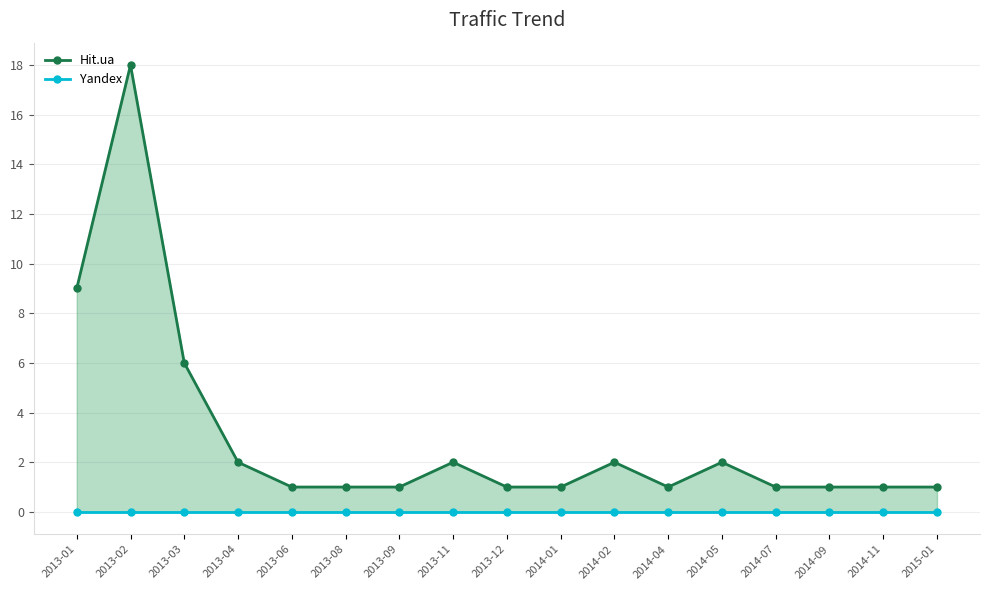

True or false: Hit.ua and Yandex intersect in this chart.

False